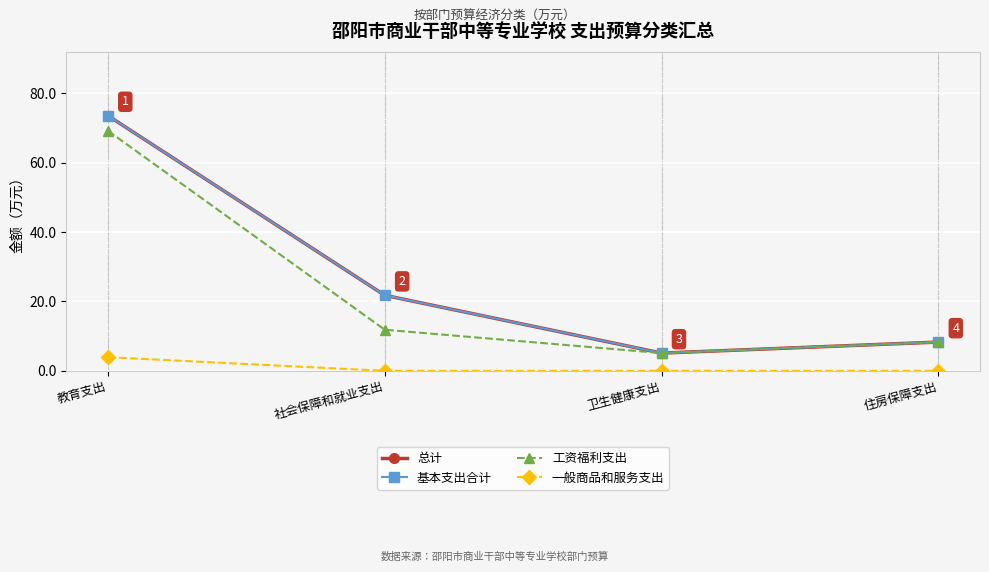

Which category has the highest value in the 总计 series?

教育支出